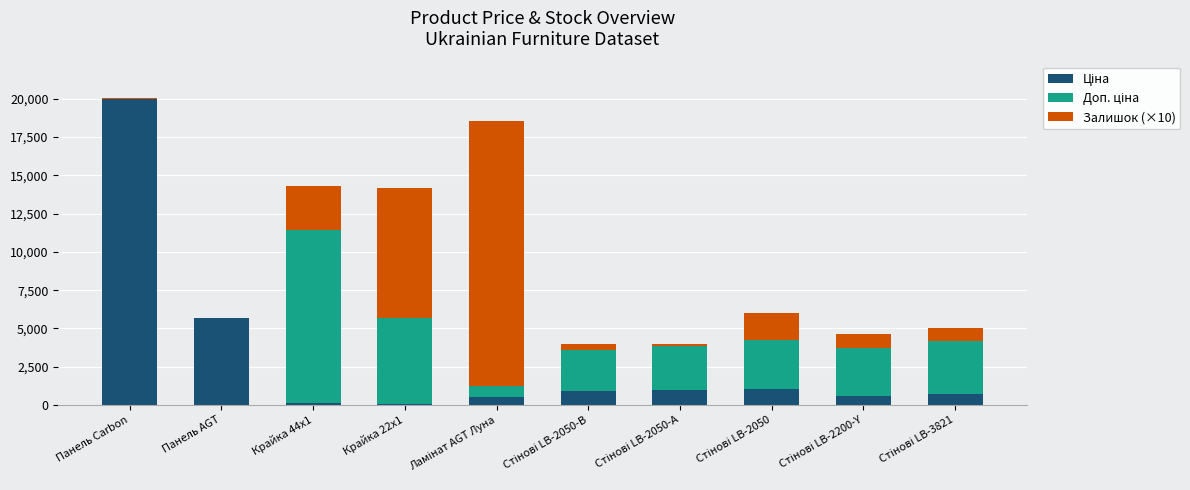

At which category is the sum across all series the highest?

Панель Carbon